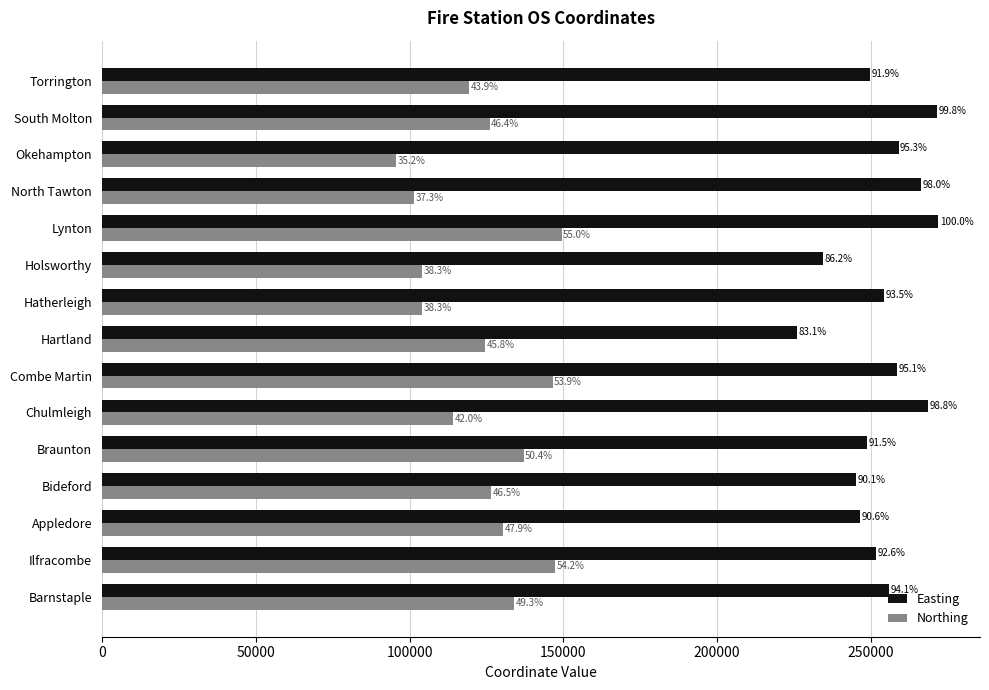

Which series has the largest total across all categories?

Easting